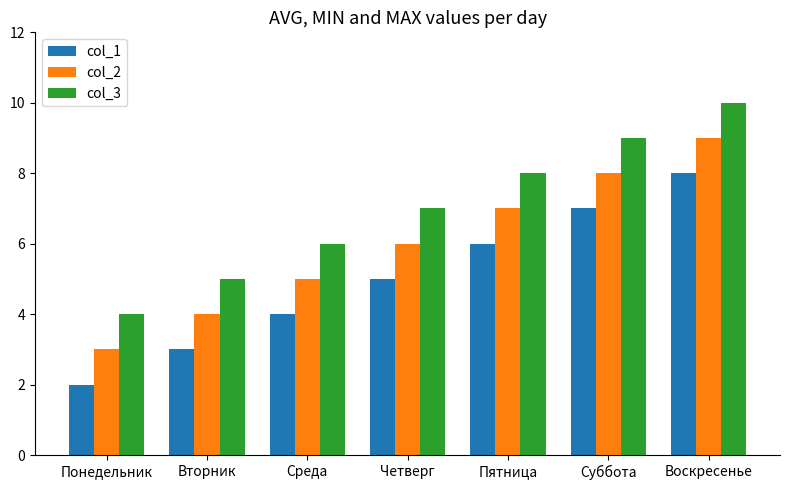

Reading right to left, transcribe all the data shown in this chart.

col_1: Воскресенье=8	Суббота=7	Пятница=6	Четверг=5	Среда=4	Вторник=3	Понедельник=2
col_2: Воскресенье=9	Суббота=8	Пятница=7	Четверг=6	Среда=5	Вторник=4	Понедельник=3
col_3: Воскресенье=10	Суббота=9	Пятница=8	Четверг=7	Среда=6	Вторник=5	Понедельник=4